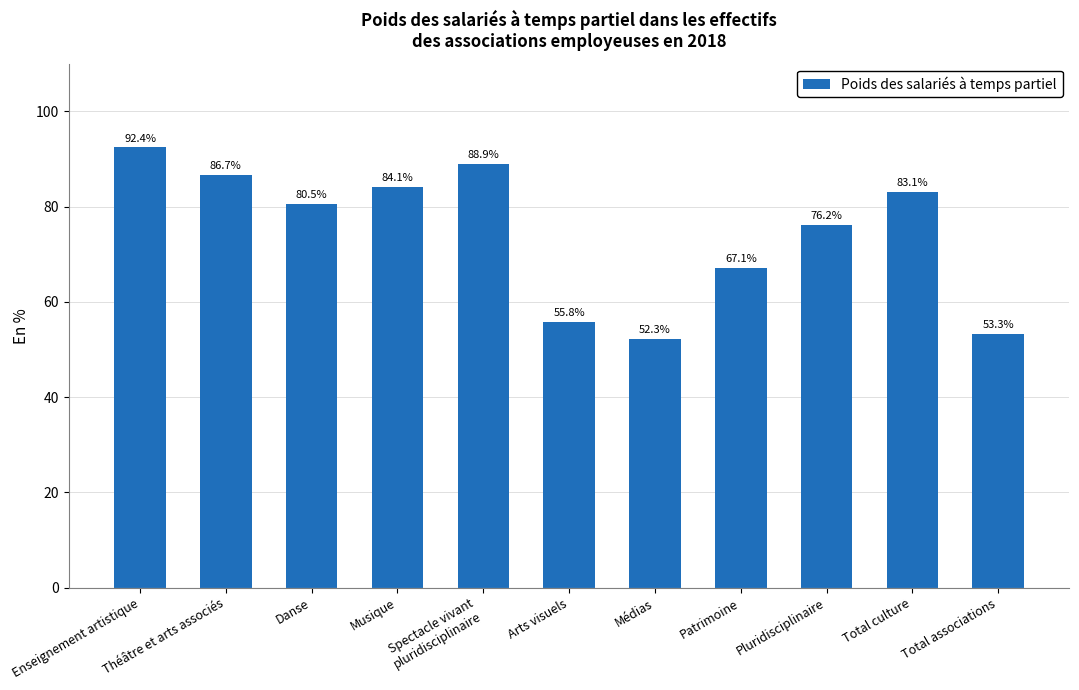

How many values are below 80?

5